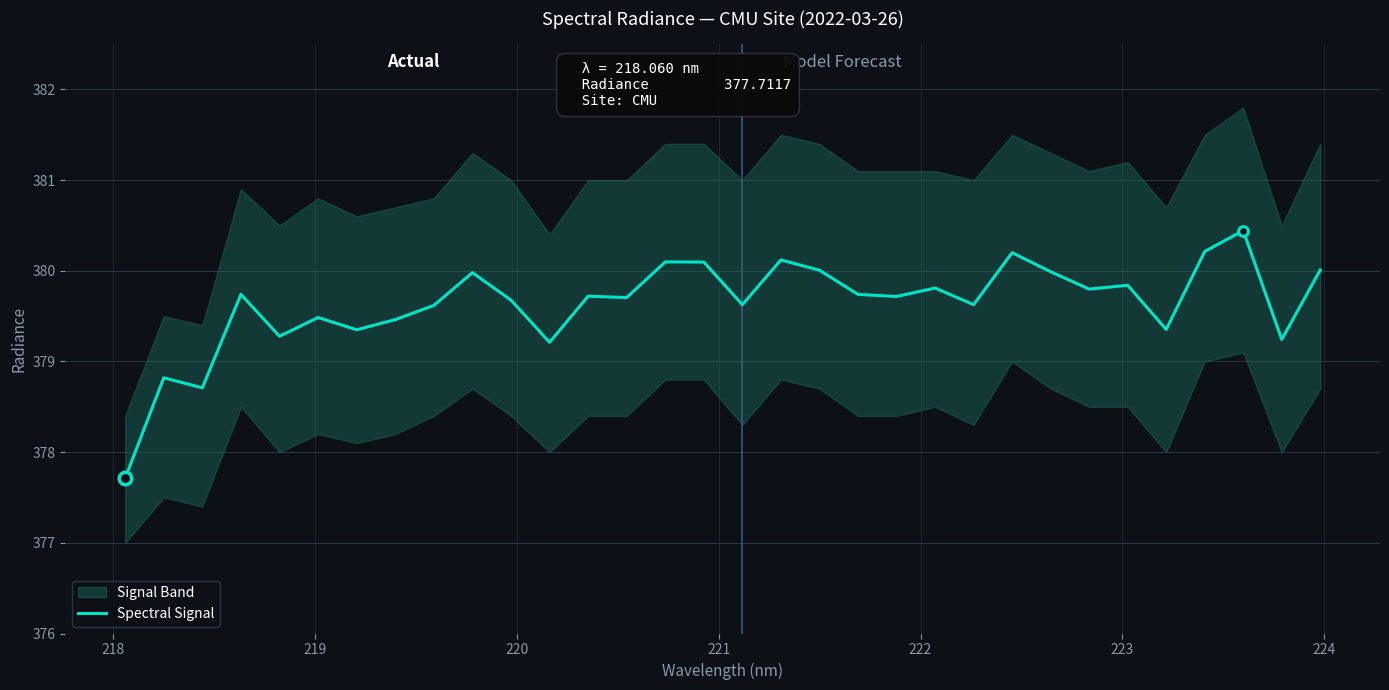

What is the minimum value for Spectral Signal?

377.7